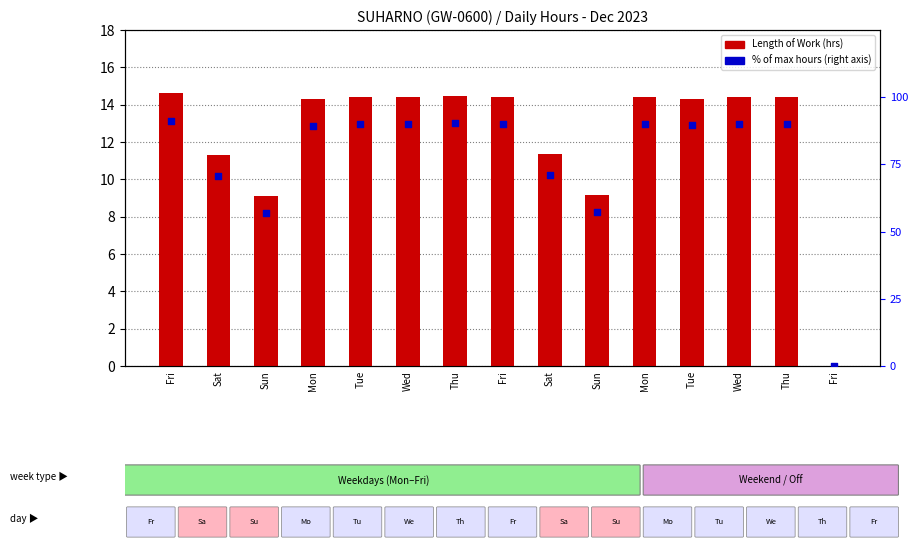

Is the value of Length of Work (hrs) at Wed greater than the value of % of max hours at Sun?

No